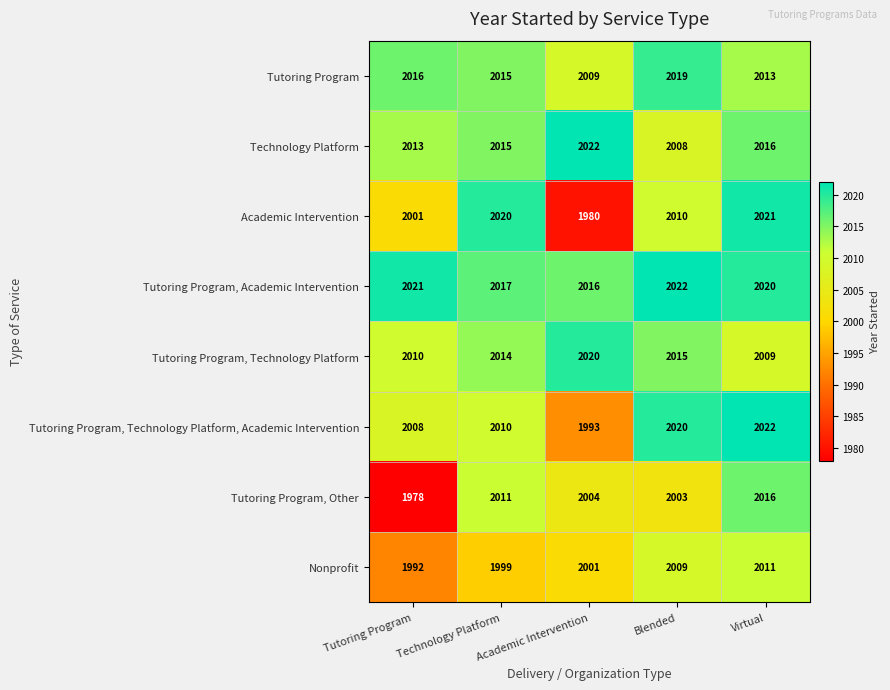

At which label does Academic Intervention reach its peak?

Virtual